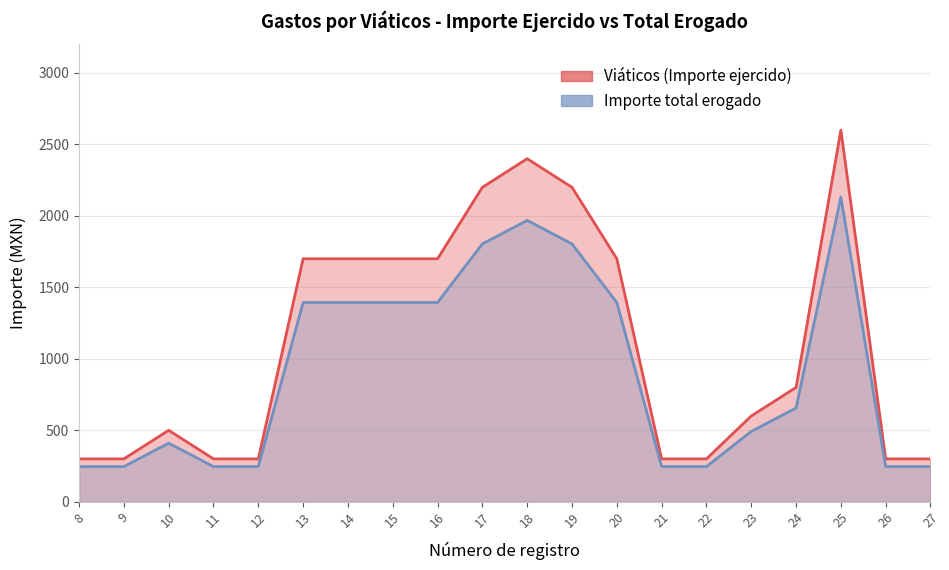

Is the value of Importe total erogado at 8 greater than the value of Viáticos (Importe ejercido) at 14?

No